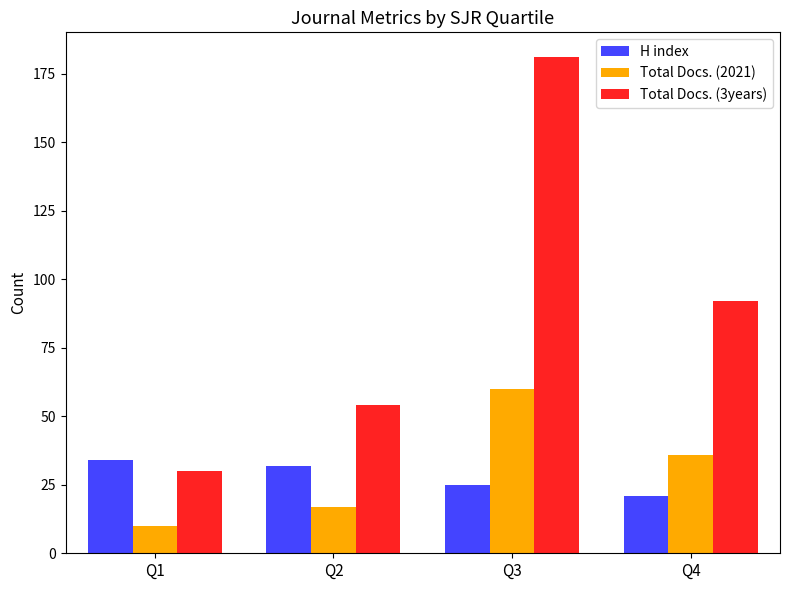

What is the spread (max minus min) of values at Q2?

37